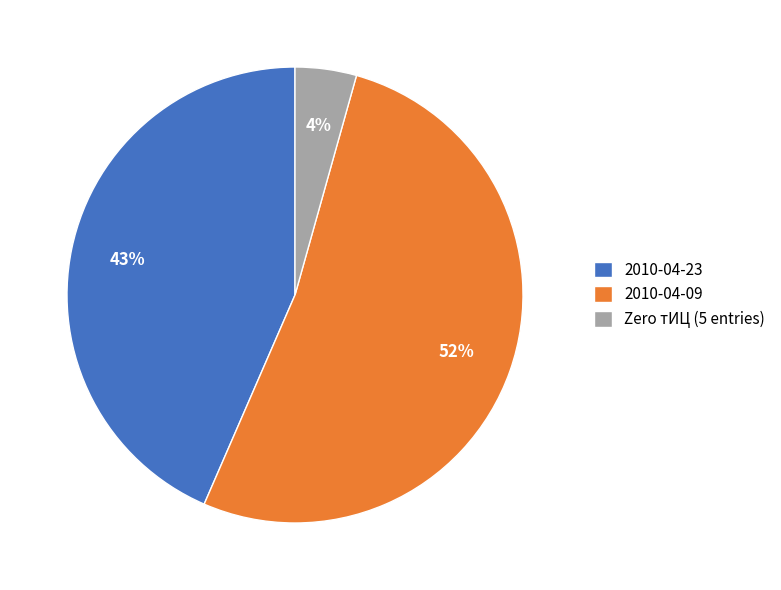

How many segments does this pie chart have?

3